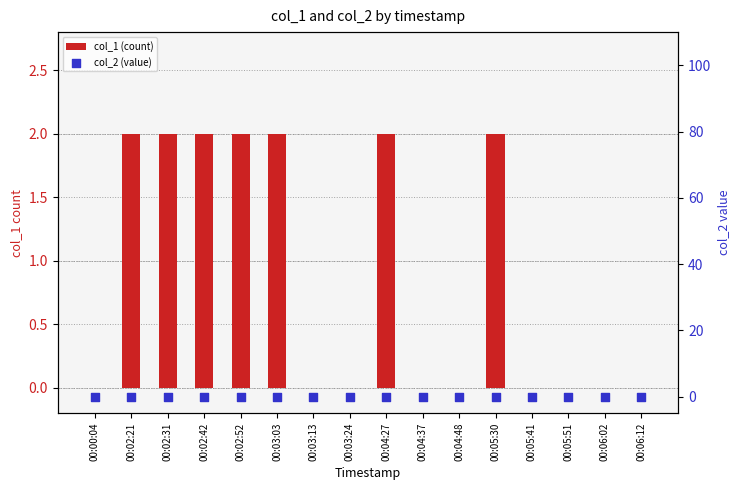

Which series has the largest total across all categories?

col_1 (count)